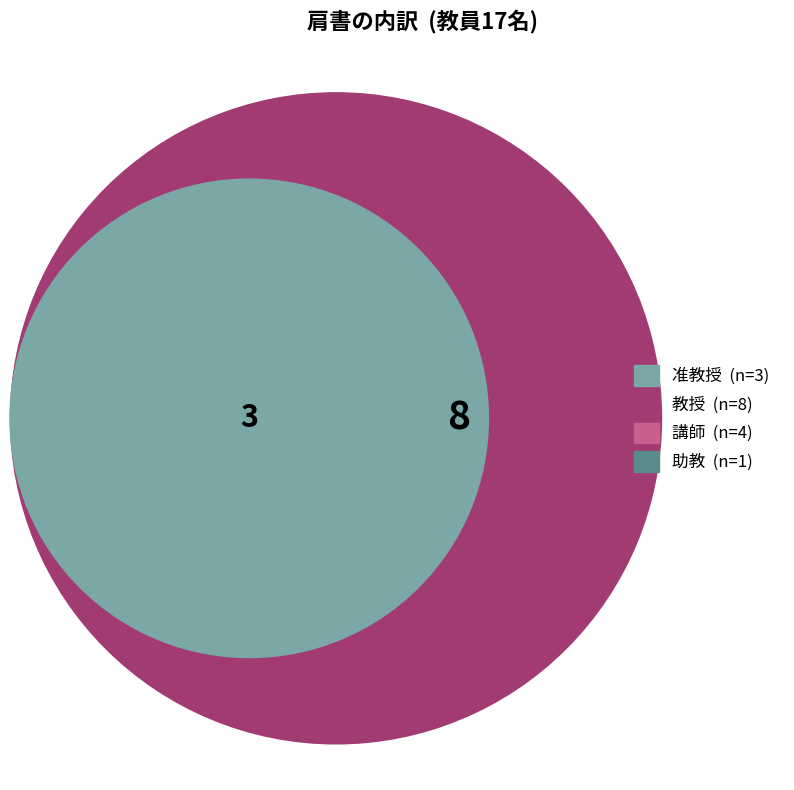

To the nearest percent, what is the average slice percentage?

25%